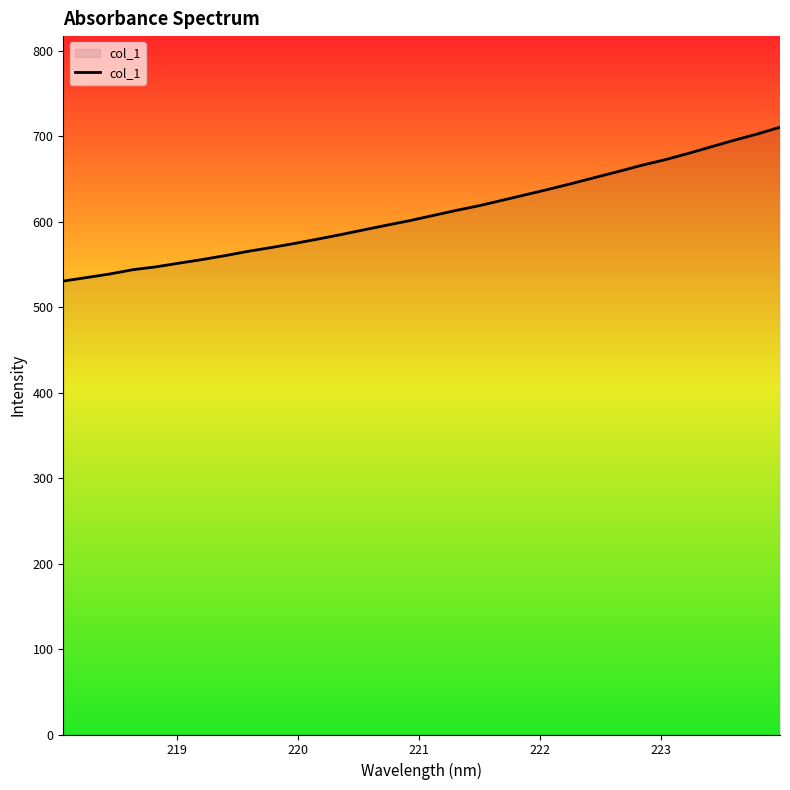

What is the greatest value displayed?

710.6